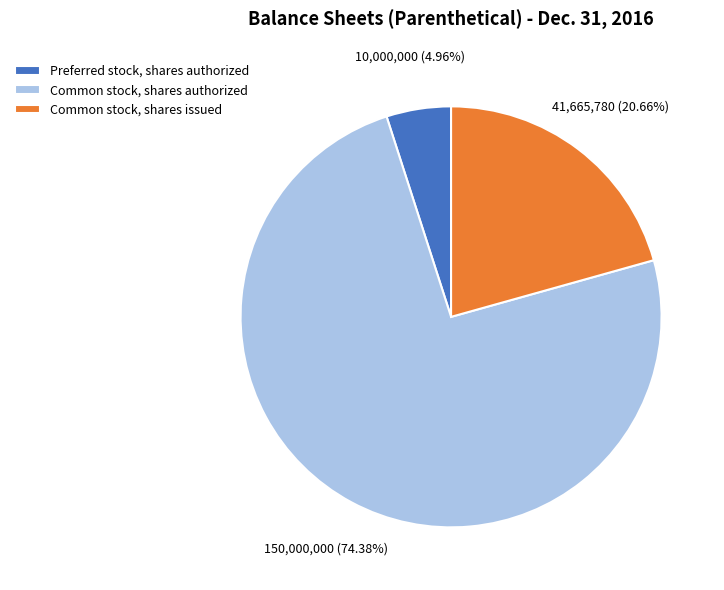

Is it true that Preferred stock, shares authorized is 14% of the pie?

False